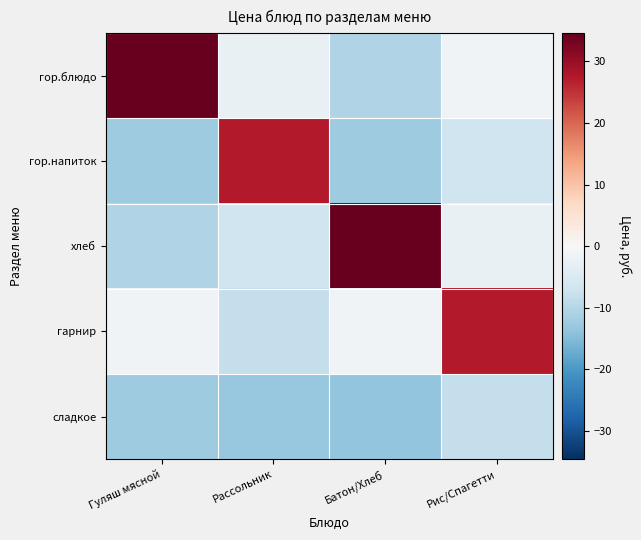

Which series changed the most between Рассольник and Рис/Спагетти?

гарнир